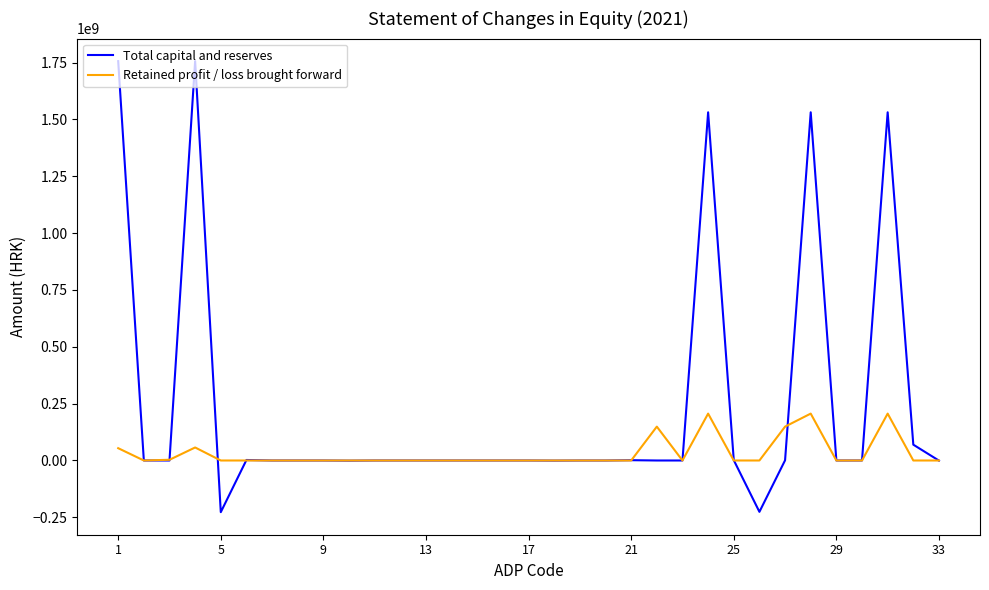

Which series has the largest total across all categories?

Total capital and reserves